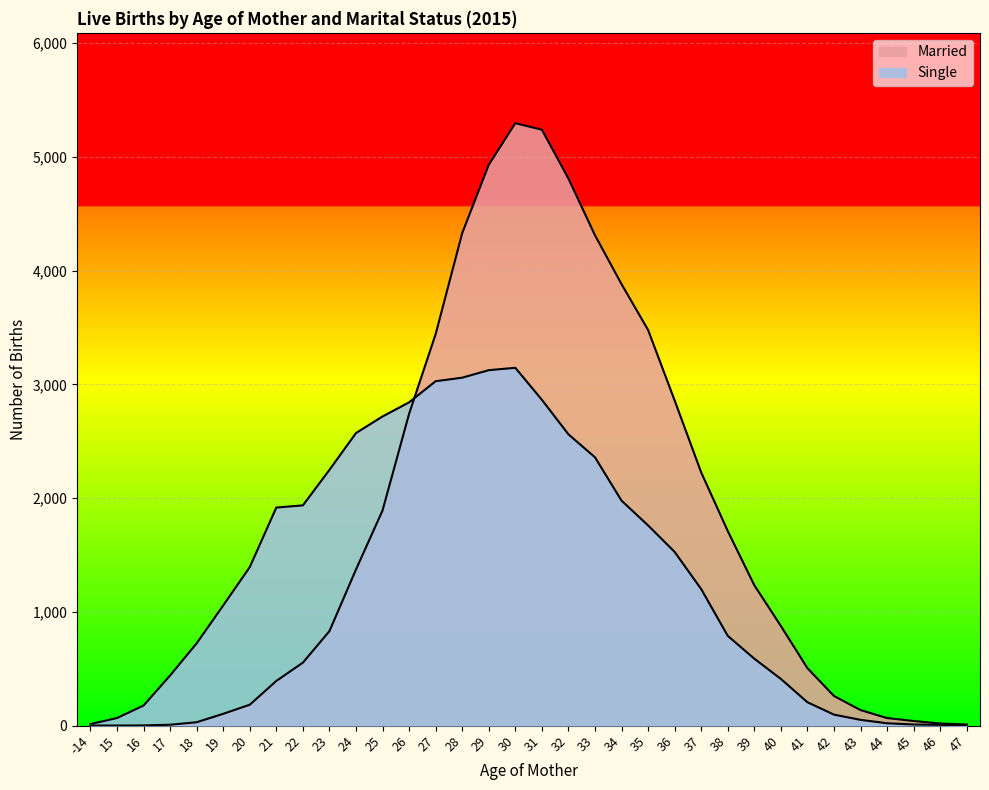

The value of Married at 32 is 4811. True or false?

True